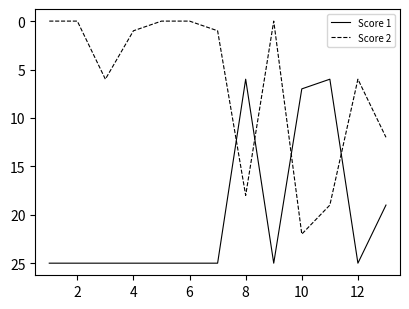

True or false: Score 2 has more than 2 points higher than both neighbors.

True